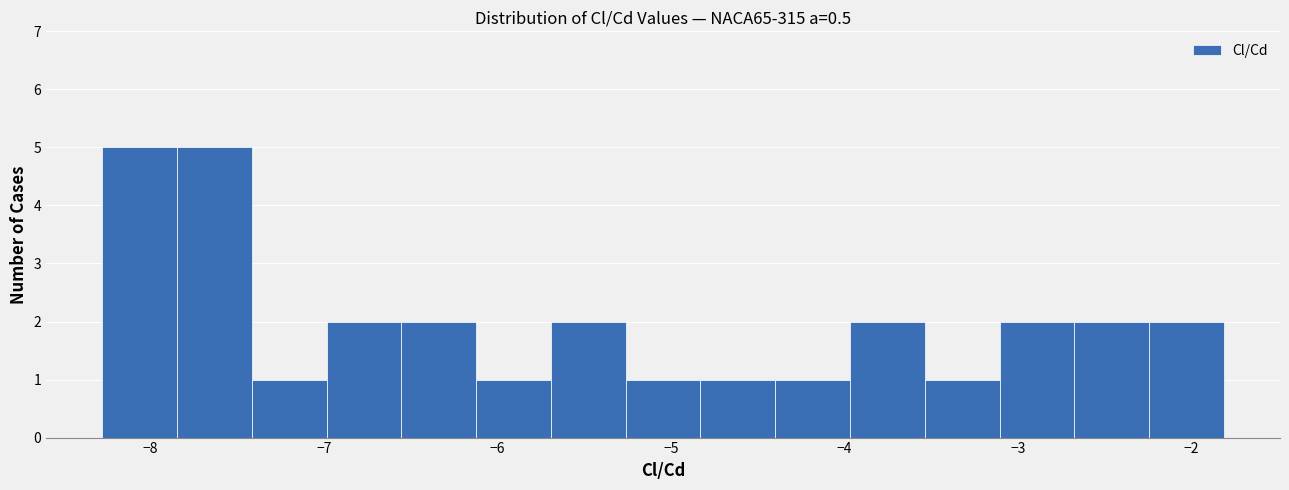

Reading left to right, transcribe this chart: for each bar, give the range it covers on the x-axis and its height. Neither the bar edges nor the heights are printed on the chart, so give them approximately, as read against the axes.

-8.3 to -7.8: 5
-7.8 to -7.4: 5
-7.4 to -7.0: 1
-7.0 to -6.6: 2
-6.6 to -6.1: 2
-6.1 to -5.7: 1
-5.7 to -5.3: 2
-5.3 to -4.8: 1
-4.8 to -4.4: 1
-4.4 to -4.0: 1
-4.0 to -3.5: 2
-3.5 to -3.1: 1
-3.1 to -2.7: 2
-2.7 to -2.2: 2
-2.2 to -1.8: 2